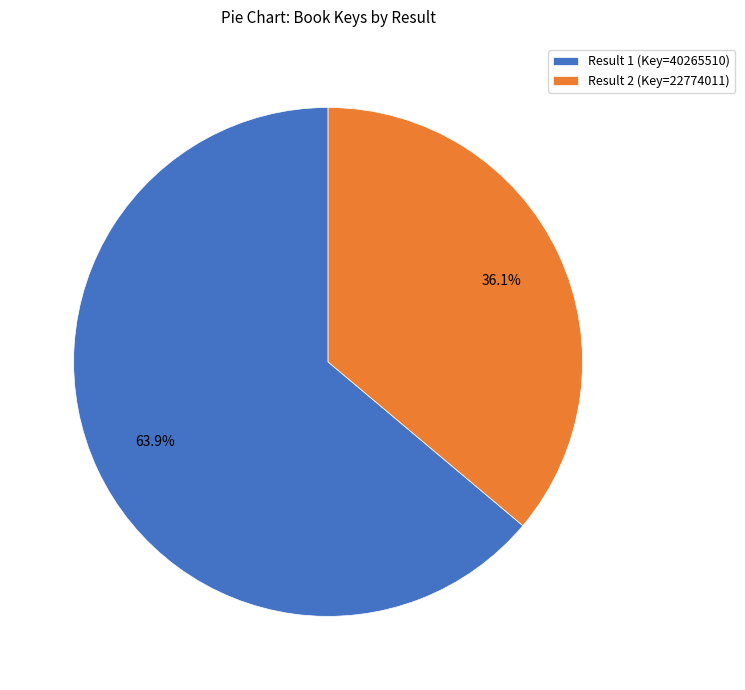

Combined, what portion of the pie is Result 2 (Key=22774011) and Result 1 (Key=40265510)?

100.0%